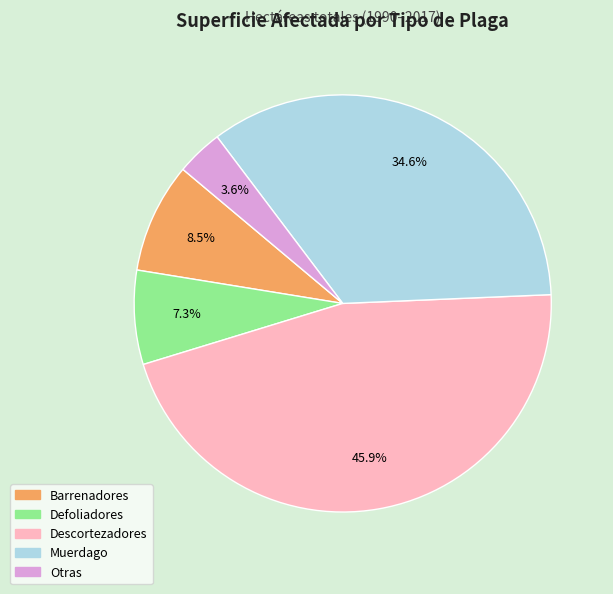

Does any single category account for the majority?

No